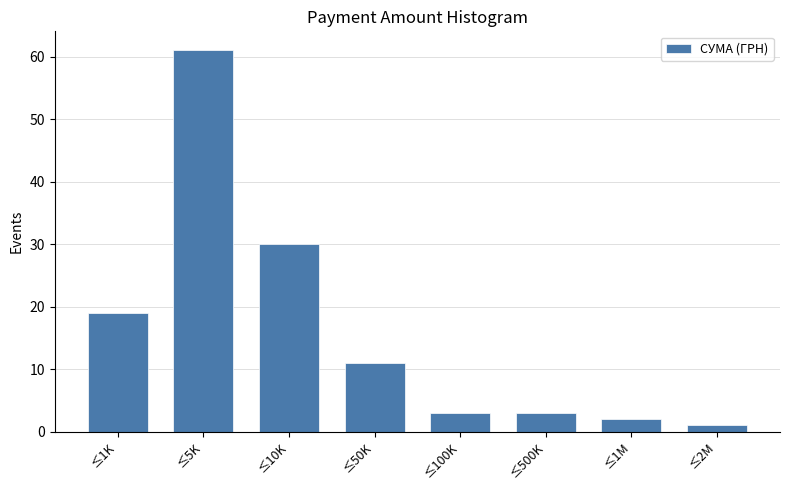

Reading left to right, what are all the values shown in this chart?

≤1K=19	≤5K=61	≤10K=30	≤50K=11	≤100K=3	≤500K=3	≤1M=2	≤2M=1